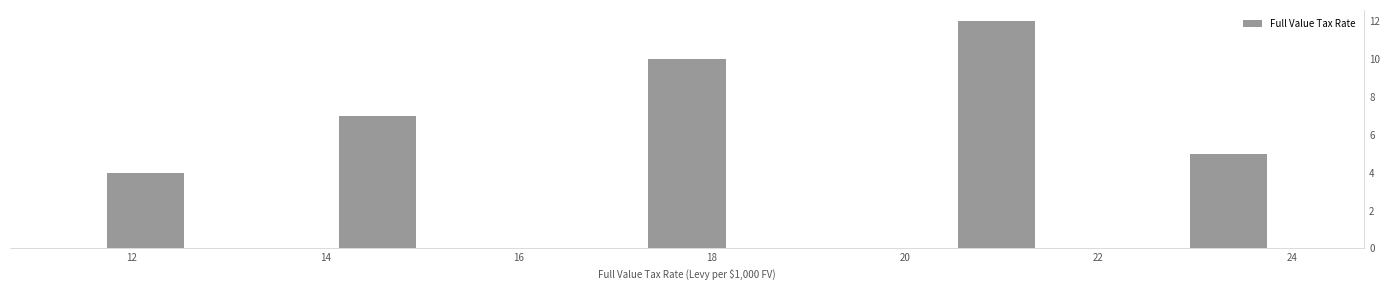

Reading left to right, transcribe this chart: for each bar, give the range it covers on the x-axis and its height. Neither the bar edges nor the heights are printed on the chart, so give them approximately, as read against the axes.

11.8 to 12.6: 4
12.6 to 13.4: 0
13.4 to 14.2: 0
14.2 to 15.0: 7
15.0 to 15.8: 0
15.8 to 16.6: 0
16.6 to 17.4: 0
17.4 to 18.2: 10
18.2 to 19.0: 0
19.0 to 19.8: 0
19.8 to 20.6: 0
20.6 to 21.4: 12
21.4 to 22.2: 0
22.2 to 23.0: 0
23.0 to 23.8: 5